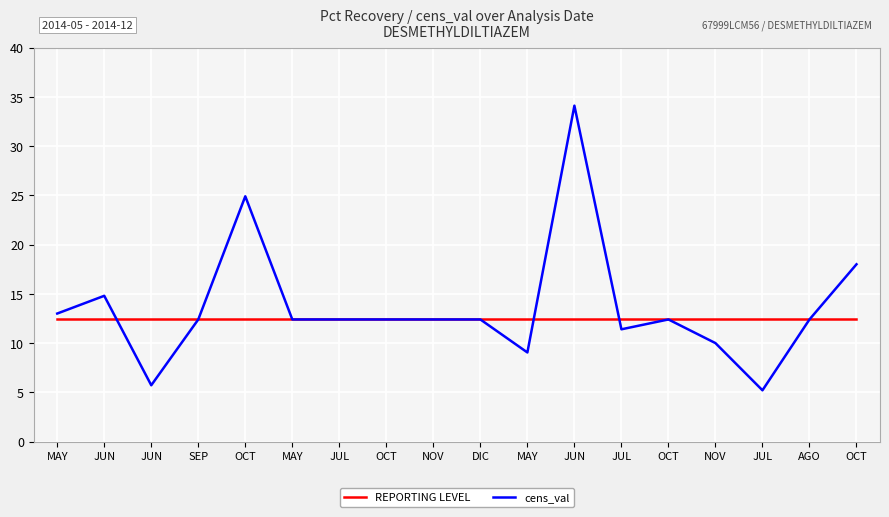

Between JUN and OCT, which is larger?

JUN